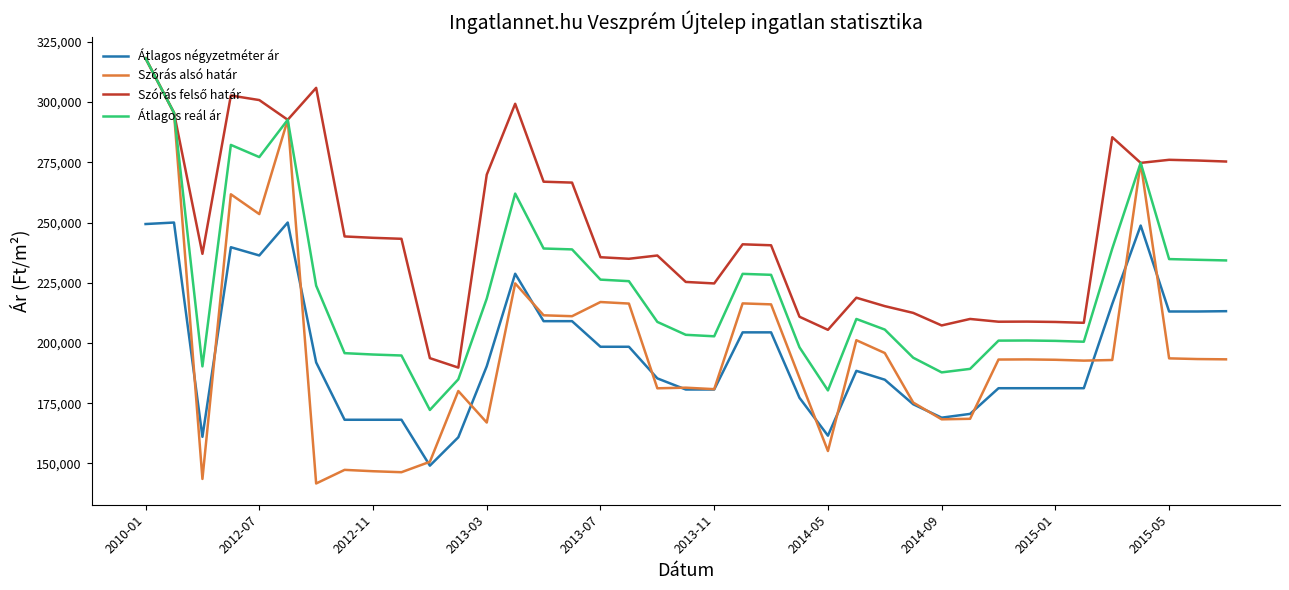

What is the minimum value for Szórás alsó határ?

141667